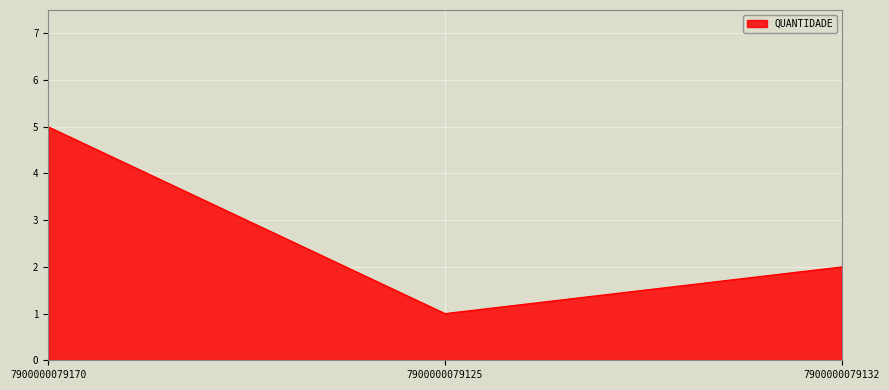

True or false: the data shows 7 at 7900000079170.

False